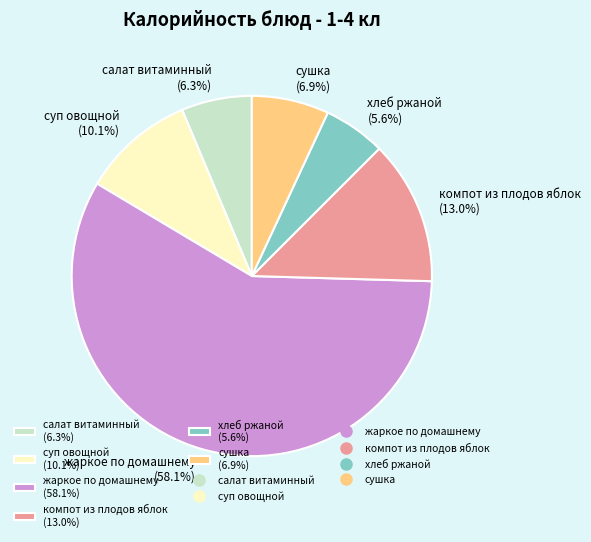

Is there any slice that represents more than half of the pie?

Yes